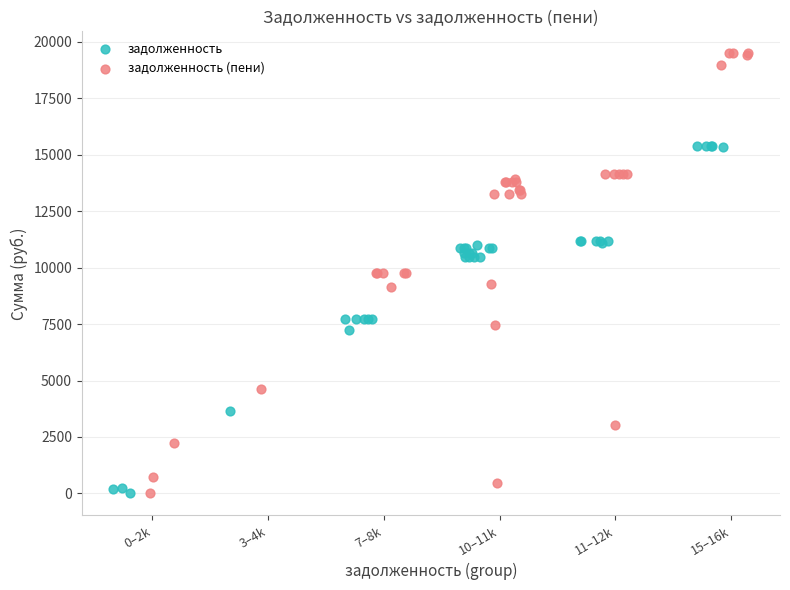

Which series has the widest spread of Y values?

задолженность (пени)